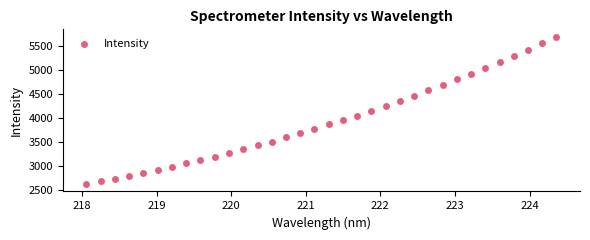

What is the range of X values (max minus min)?

6.3